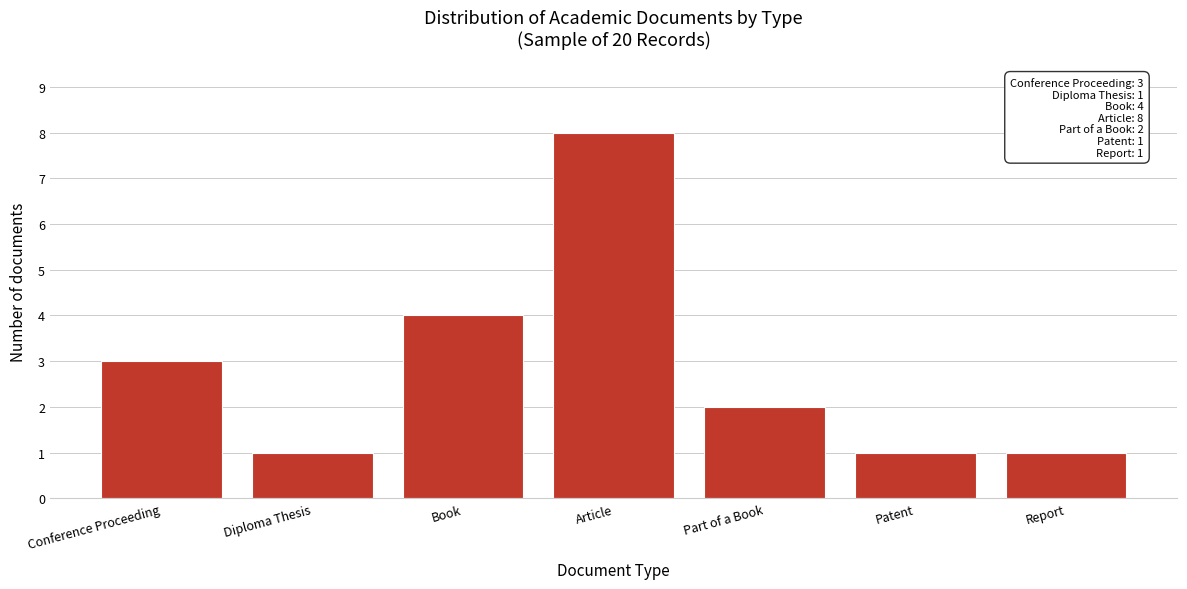

Reading left to right, what are all the values shown in this chart?

Conference Proceeding=3	Diploma Thesis=1	Book=4	Article=8	Part of a Book=2	Patent=1	Report=1